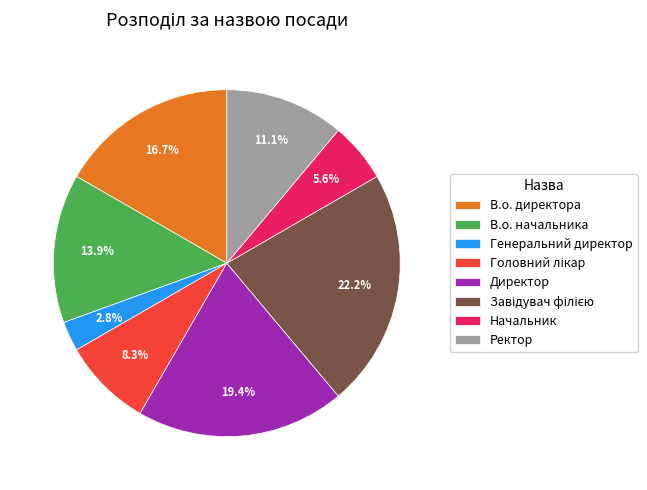

What percentage is NOT represented by Ректор?

88.9%